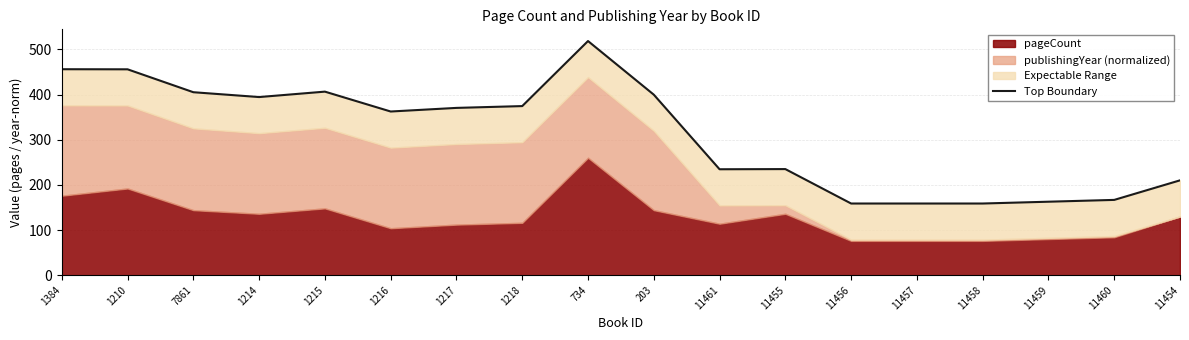

Reading left to right, list all the values displayed in this chart.

456.0	455.8	405.1	394.4	406.4	362.4	370.4	374.4	518.4	399.7	234.5	234.9	158.7	158.7	158.7	162.7	166.7	210.0